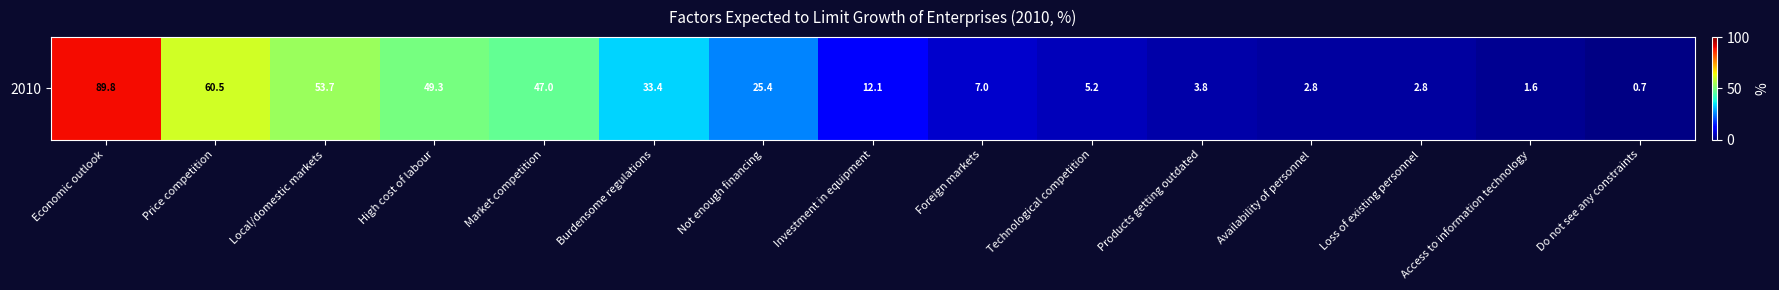

Is it true that the value at Investment in equipment is 18.3?

False